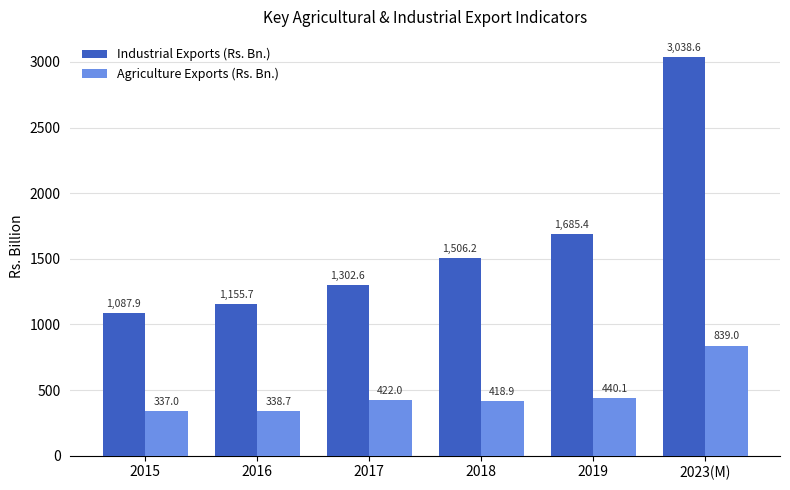

Reading right to left, extract all data points from this chart.

Industrial Exports (Rs. Bn.): 2023(M)=3038.6	2019=1685.4	2018=1506.2	2017=1302.6	2016=1155.7	2015=1087.9
Agriculture Exports (Rs. Bn.): 2023(M)=839.0	2019=440.1	2018=418.9	2017=422.0	2016=338.7	2015=337.0